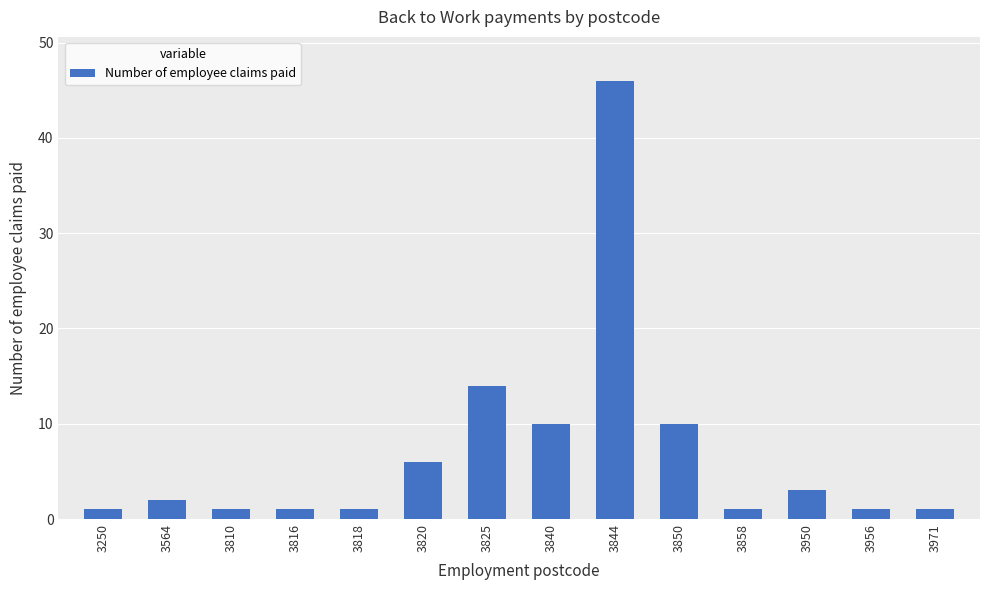

Between 3956 and 3950, which is larger?

3950